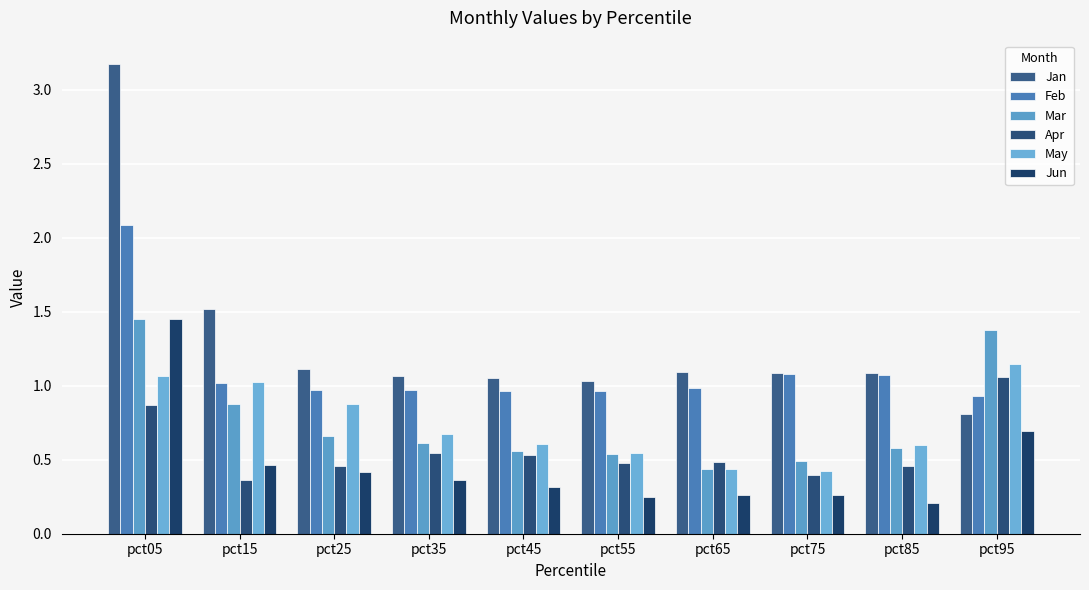

What is the value of the Mar bar at the 2nd from the left?

0.9